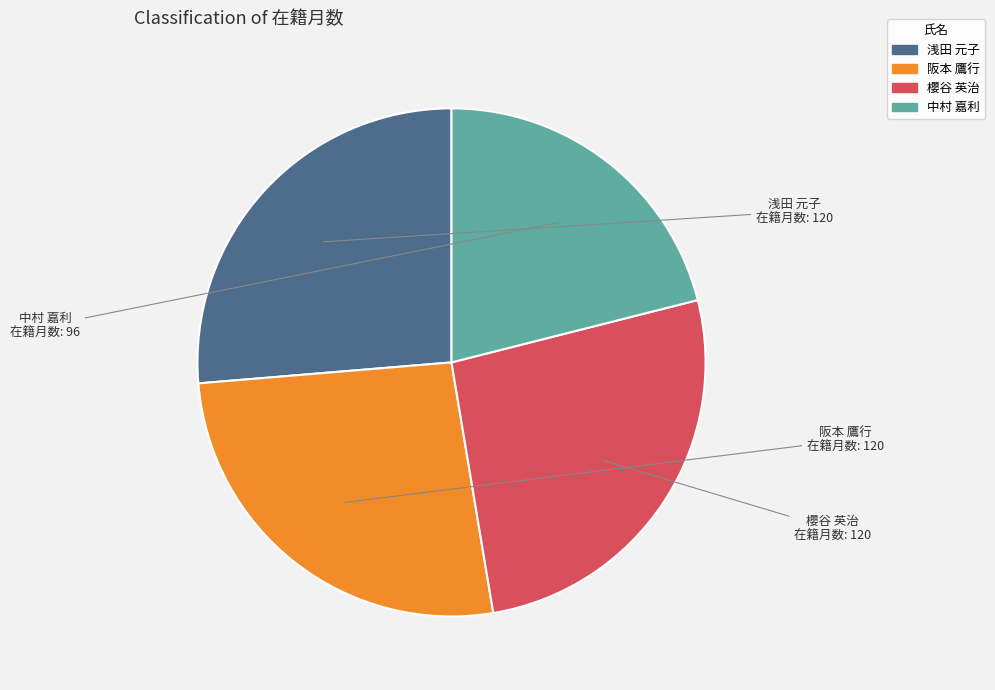

How many slices are in this pie chart?

4